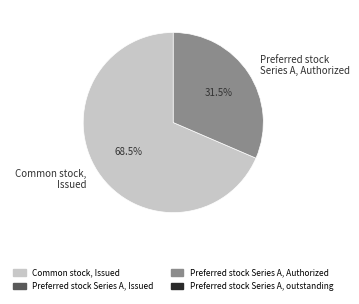

What percentage is the Preferred stock Series A, Authorized slice, to the nearest percent?

31%